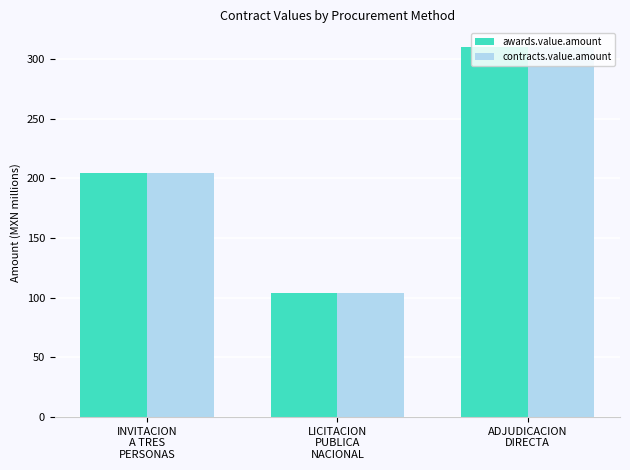

Count the number of data series in this chart.

2